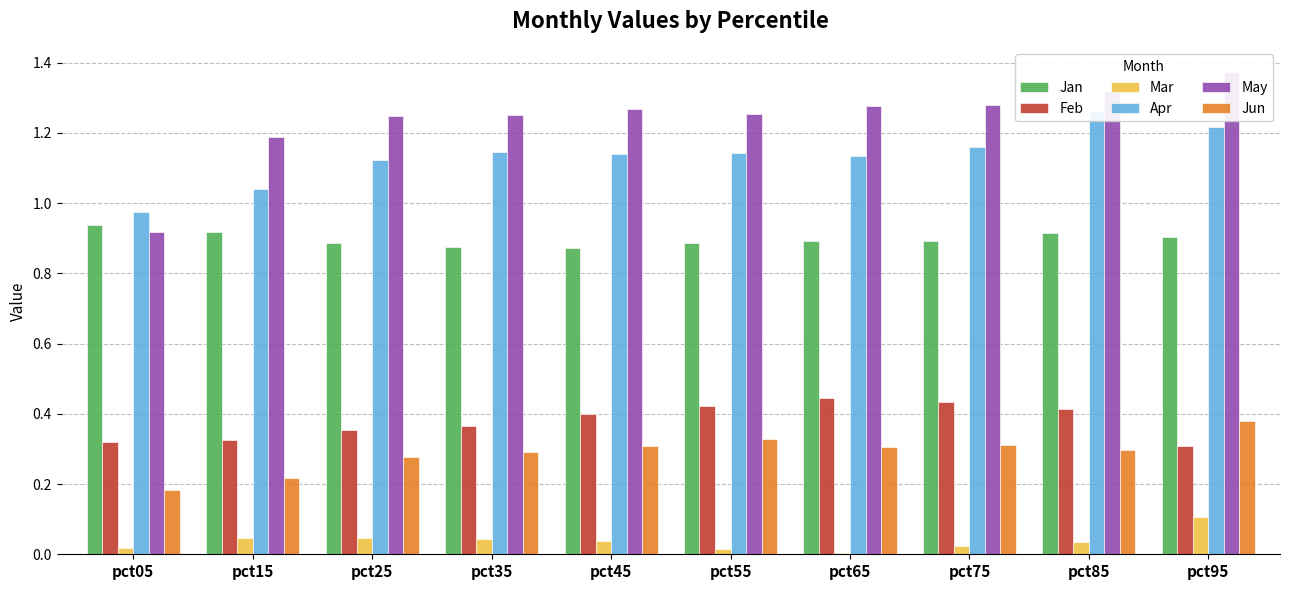

Rank the categories by Apr value from highest to lowest.

pct85, pct95, pct75, pct35, pct55, pct45, pct65, pct25, pct15, pct05